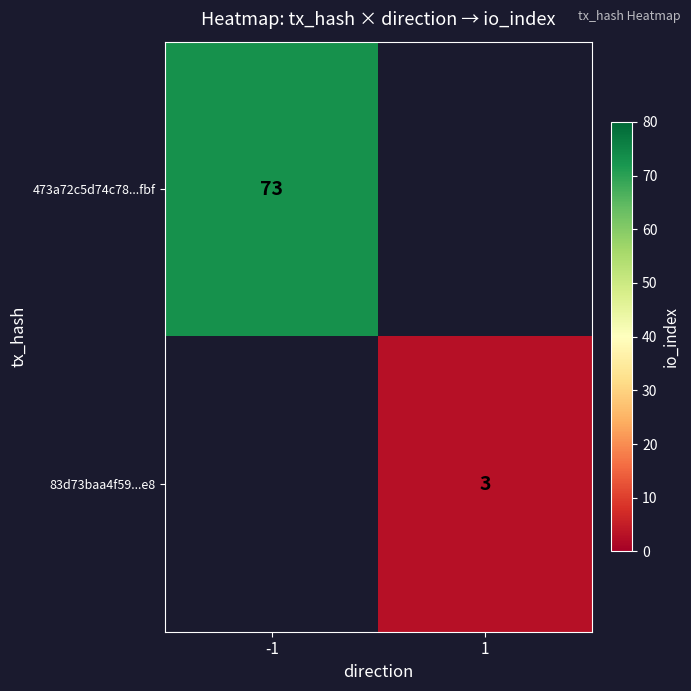

What is the greatest value displayed?

73.0